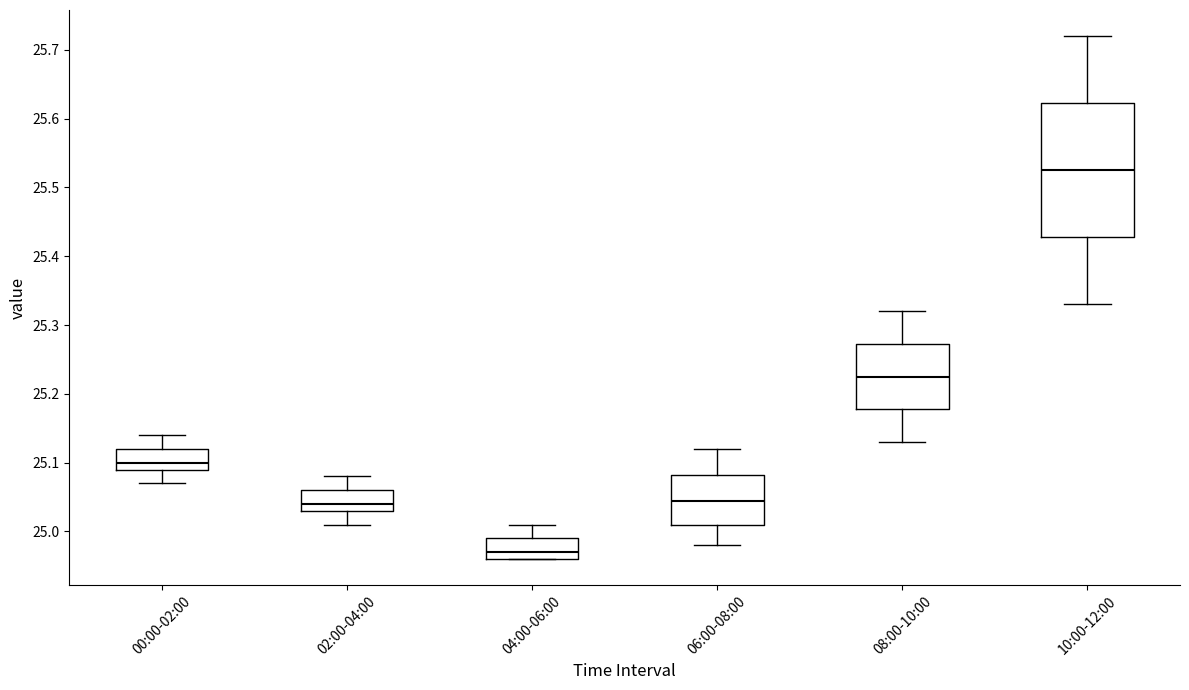

Which box's median line is the highest?

10:00-12:00